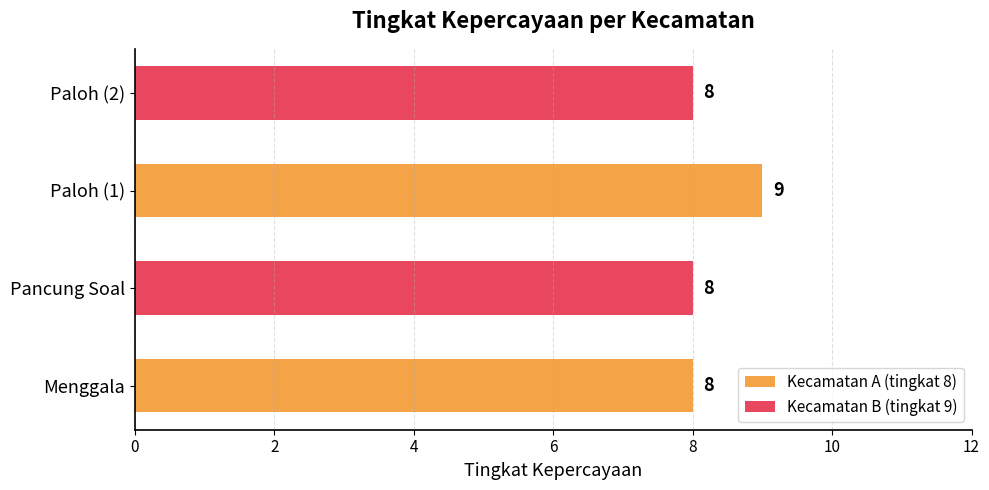

At which category does the chart reach its peak across all series?

Paloh (1)